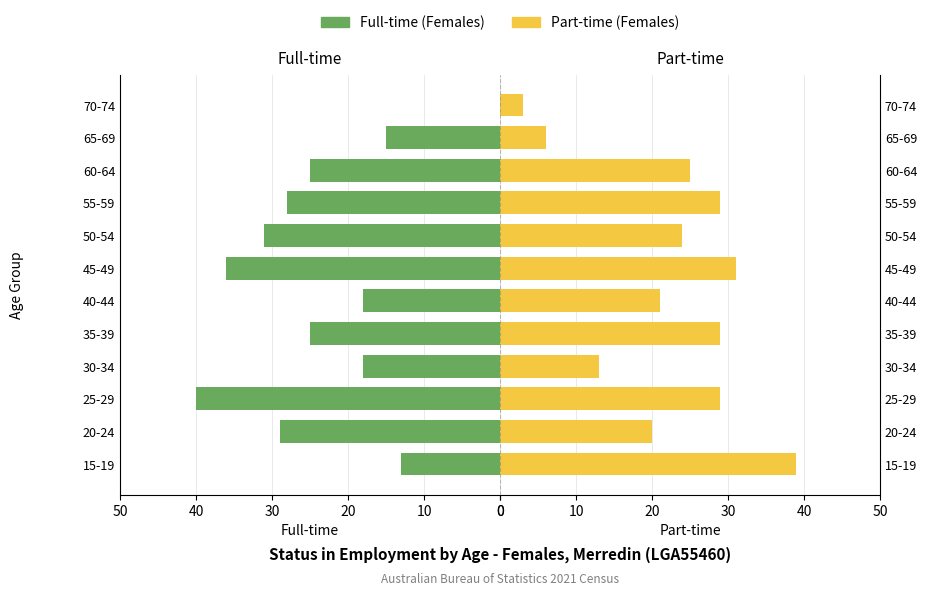

How many bars are there in each group?

2